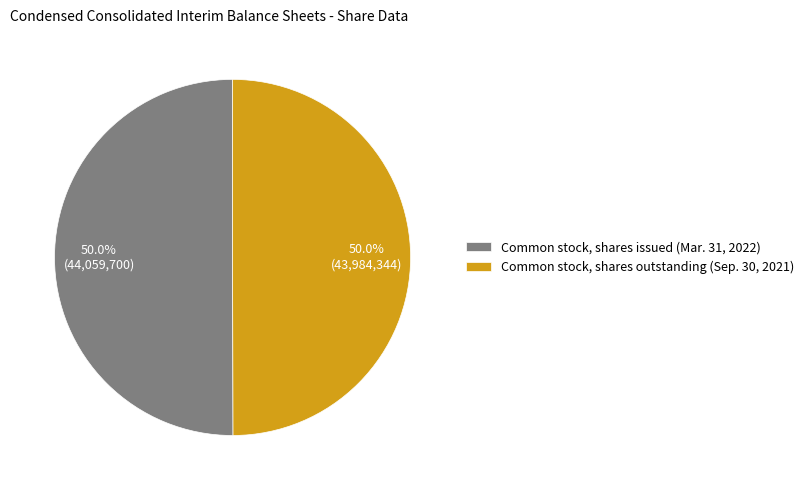

Combined, do Common stock, shares outstanding (Sep. 30, 2021) and Common stock, shares issued (Mar. 31, 2022) account for over 50%?

Yes